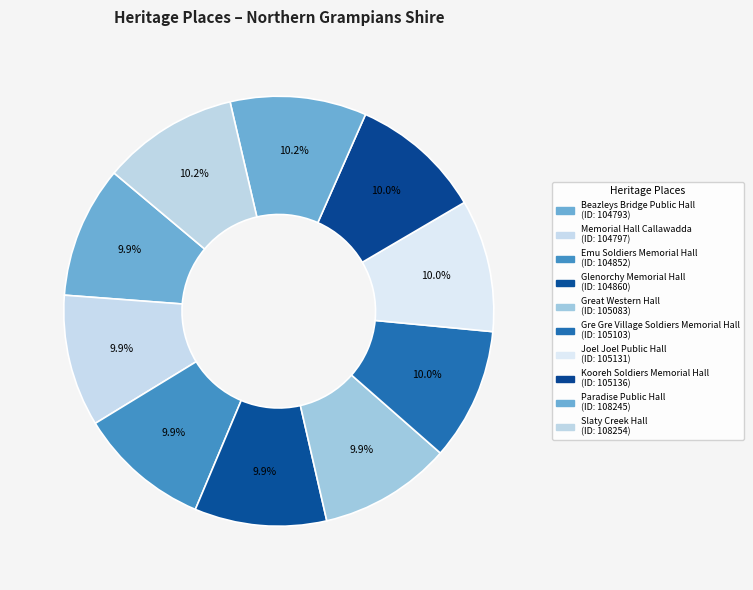

What percentage is the Paradise Public Hall slice, to the nearest percent?

10%